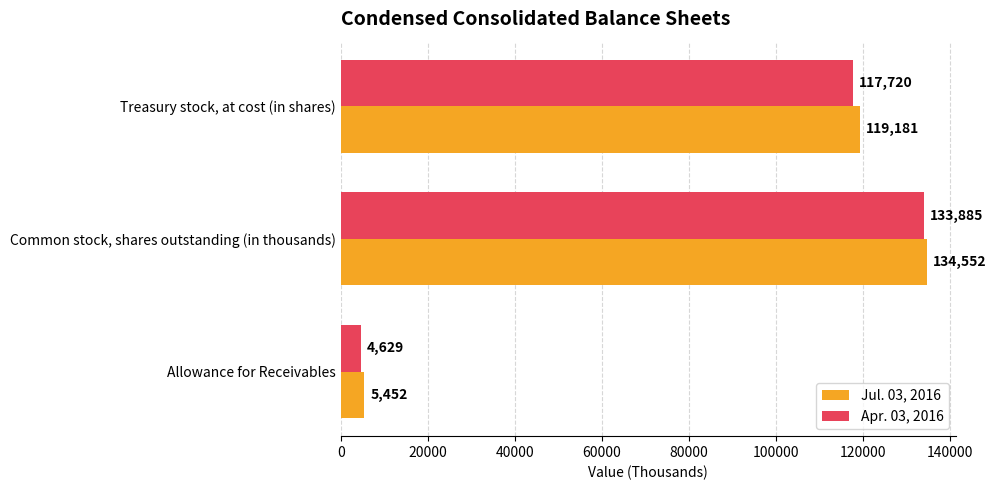

Which series changed the most between Common stock, shares outstanding (in thousands) and Treasury stock, at cost (in shares)?

Apr. 03, 2016